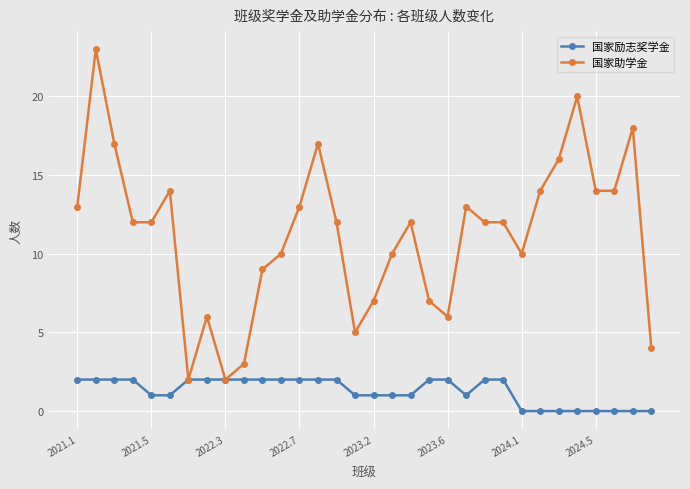

Which series has the largest range (max minus min)?

国家助学金